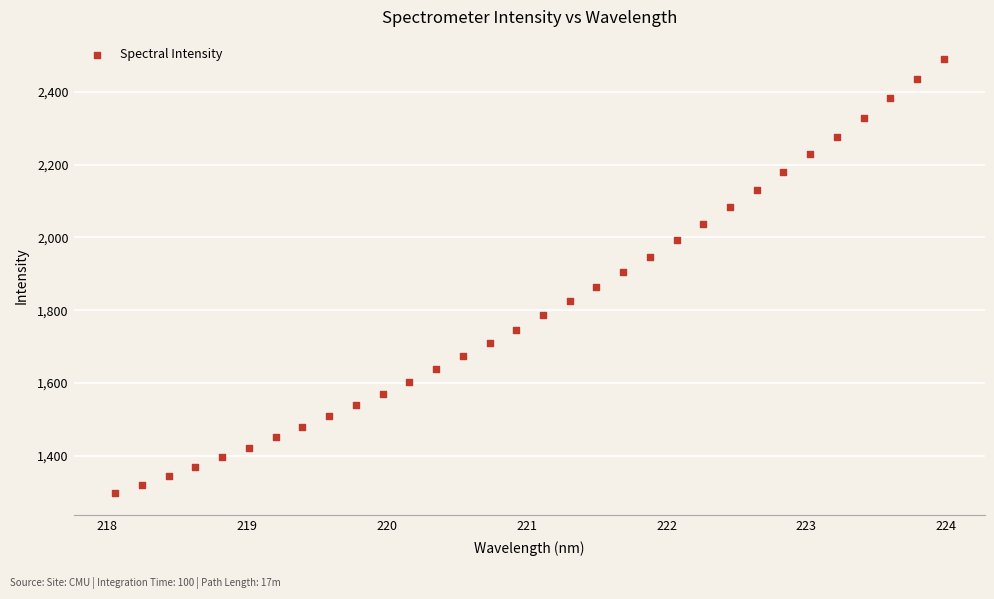

What is the range of Y values (max minus min)?

1194.2